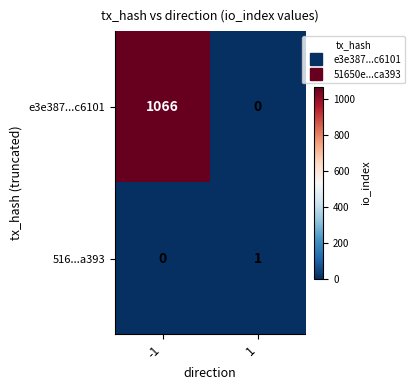

Read the e3e387...c6101 value at -1.

1066